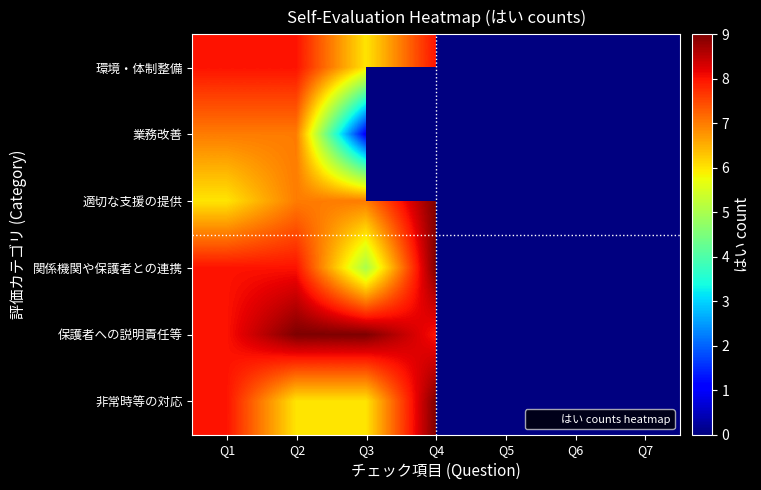

What is the spread (max minus min) of values at Q3?

8.0